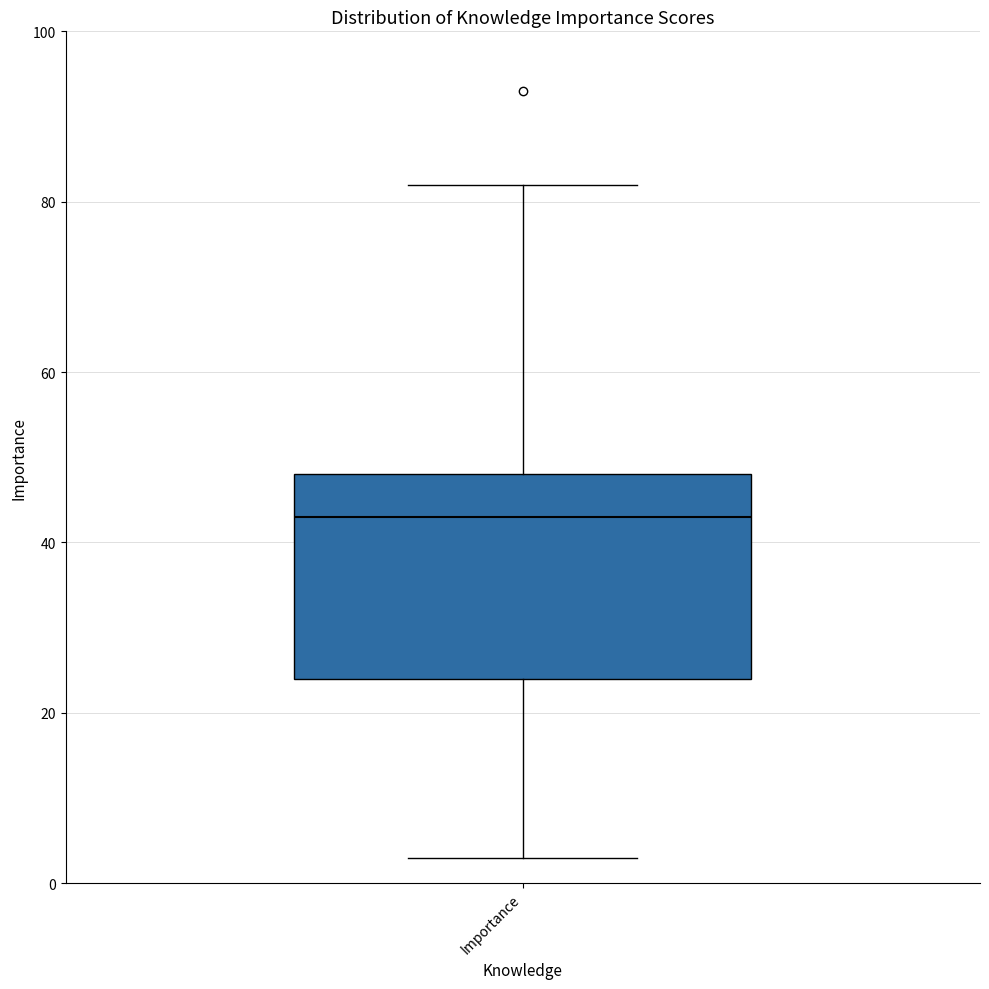

Read this box plot against the y-axis: the position of the median line, the range covered by the box, and the ends of both whiskers. The values are not printed on the chart, so give them approximately, as read against the axis.

median 44, box 24 to 48, whiskers 4 to 82